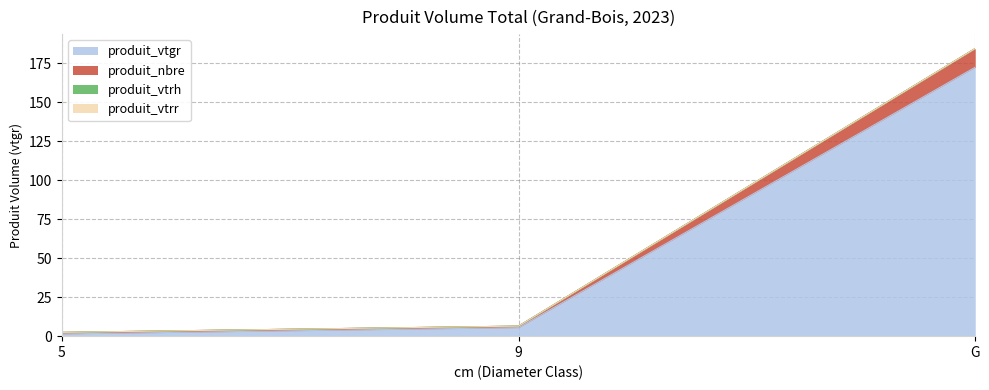

The produit_vtgr series shows 58.5 at G. True or false?

False